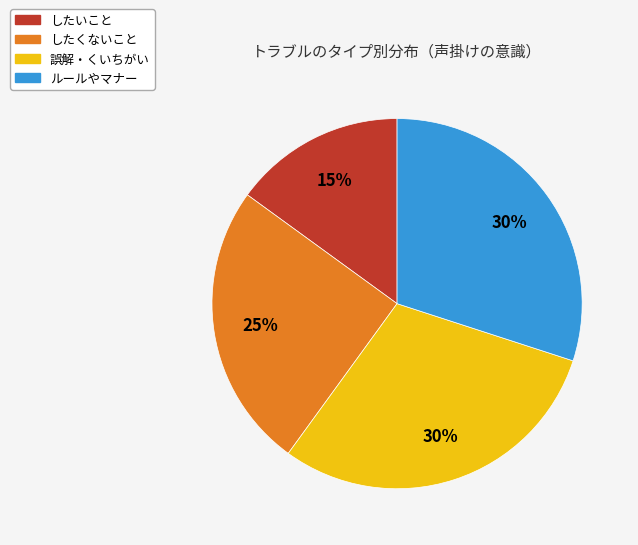

The したくないこと slice represents 36% of the pie. True or false?

False